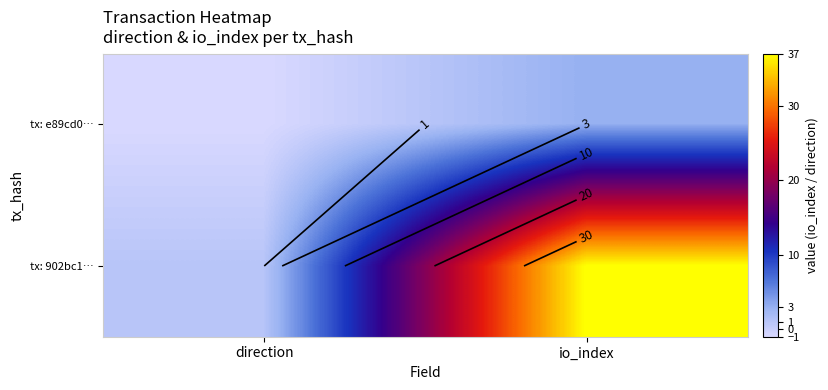

What is the highest value of the tx: e89cd0… series?

3